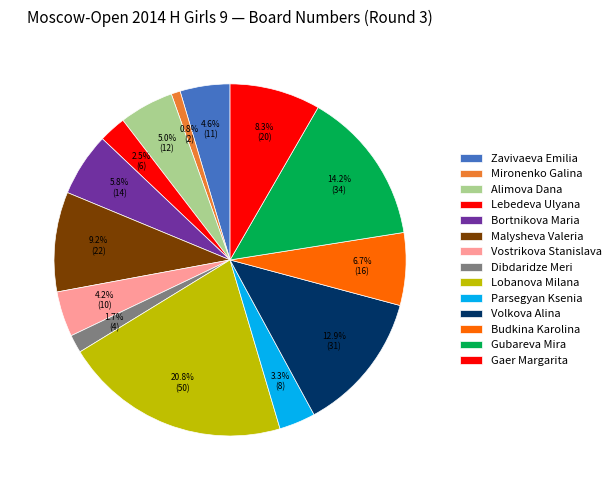

How many segments does this pie chart have?

14